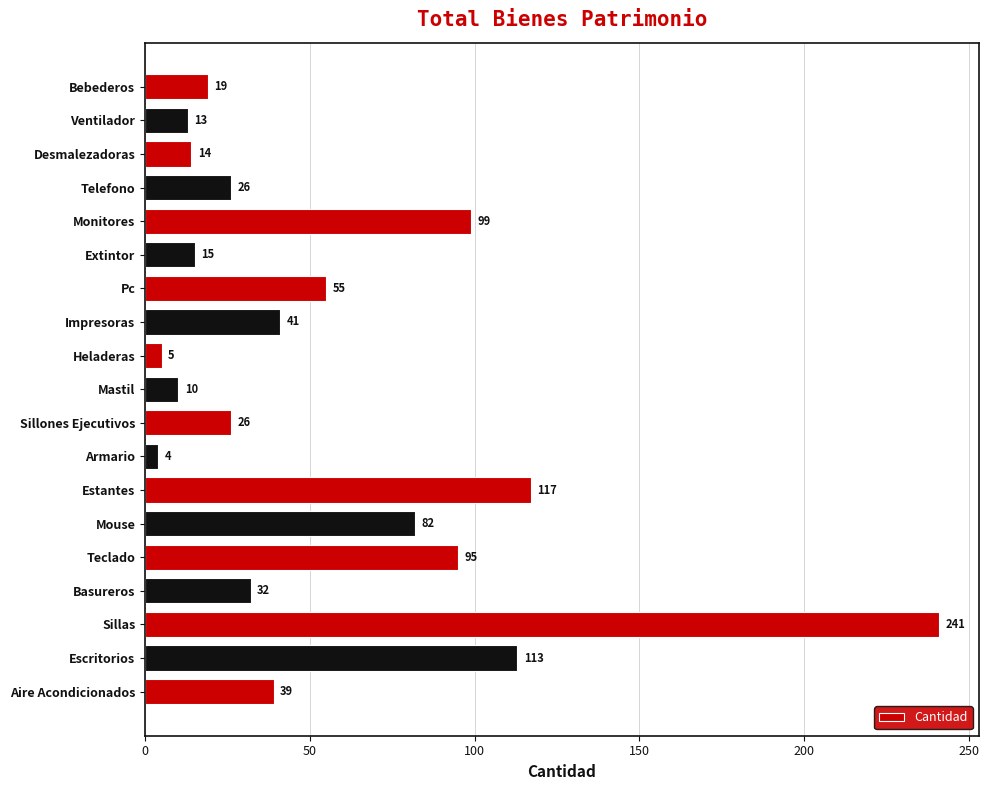

Reading bottom to top, transcribe all the data shown in this chart.

39	113	241	32	95	82	117	4	26	10	5	41	55	15	99	26	14	13	19